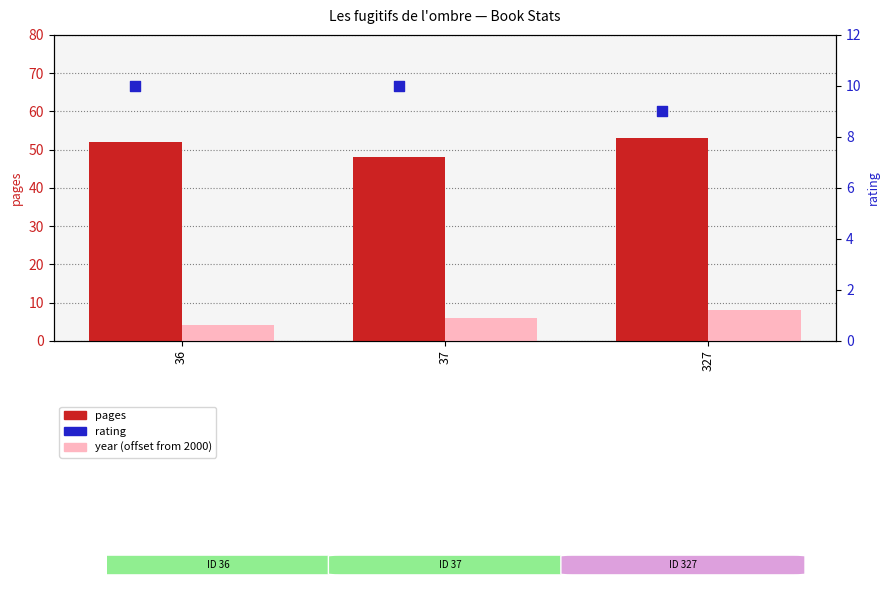

At which category is the sum across all series the highest?

327